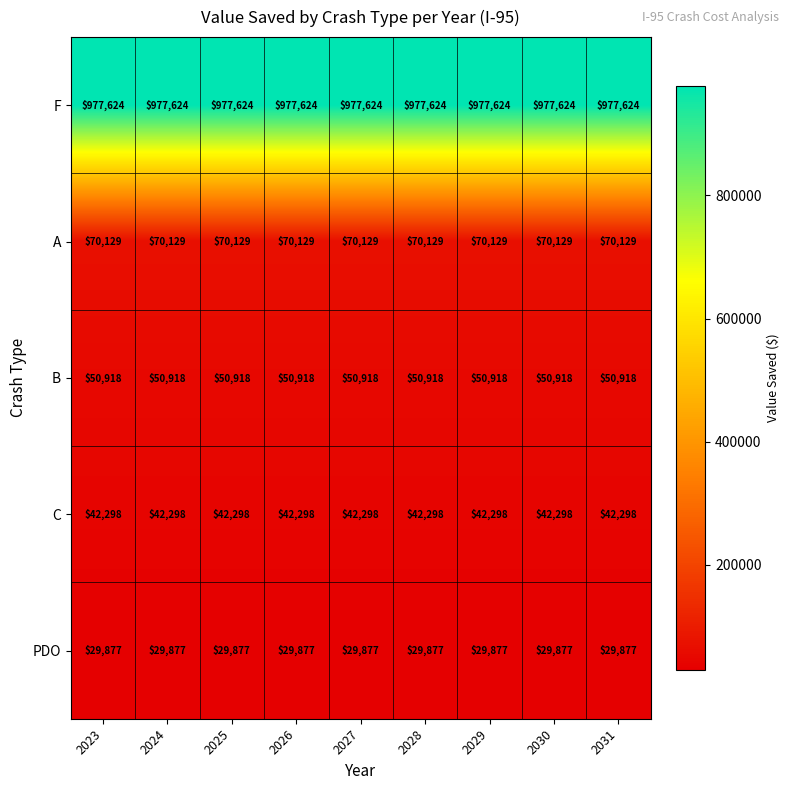

At how many categories does at least one series exceed 447804?

9